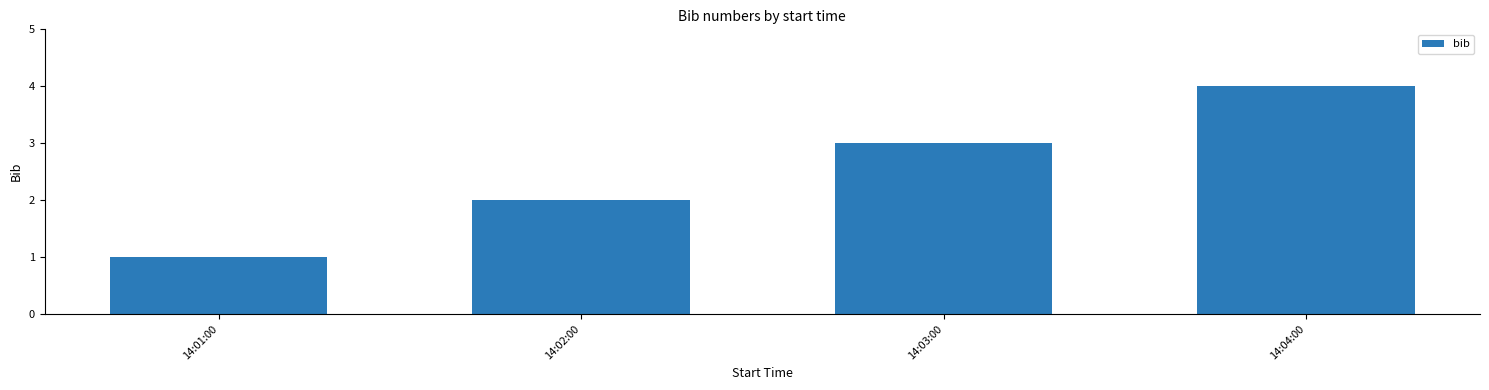

What is the label of the 1st bar from the right?

14:04:00